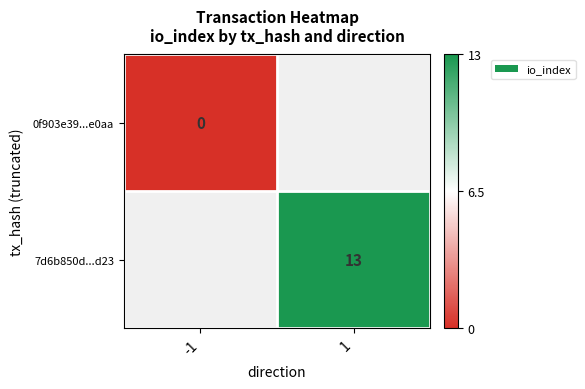

True or false: 7d6b850d...d23 has a value of 13 at 1.

True